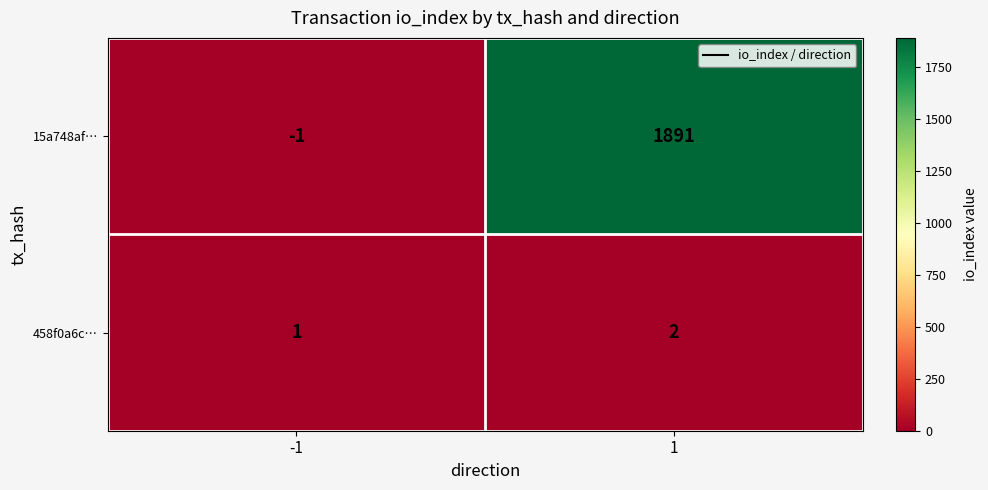

Which series has the largest total across all categories?

15a748af…